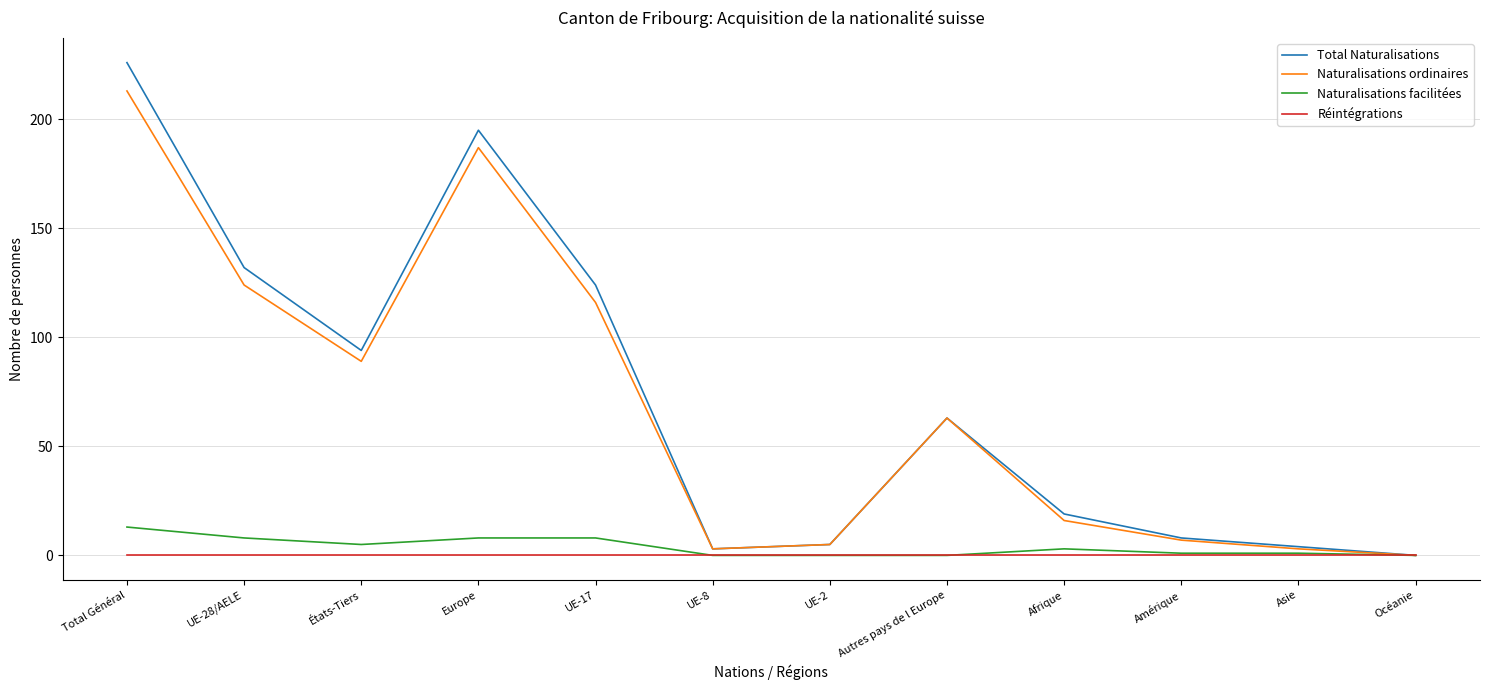

What position from the right is Europe?

9